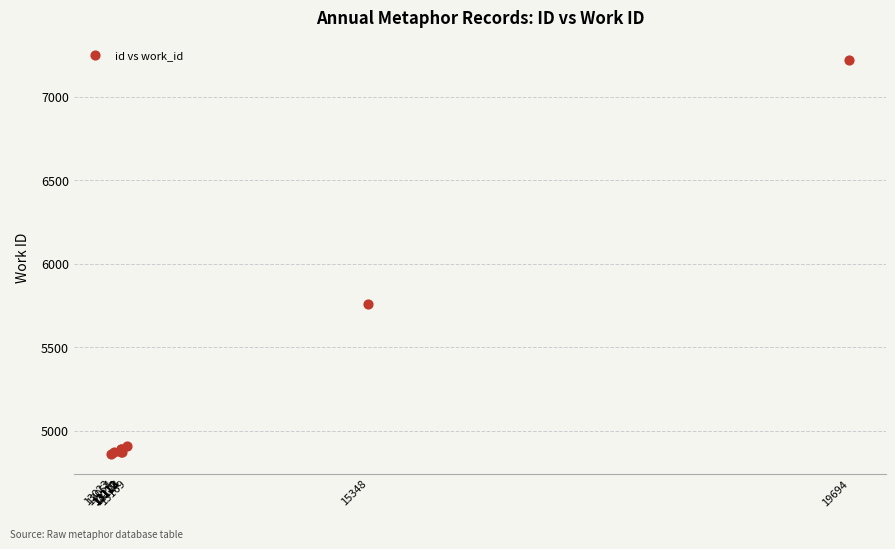

What Y value in the scatter plot is closest to 6041?

5761